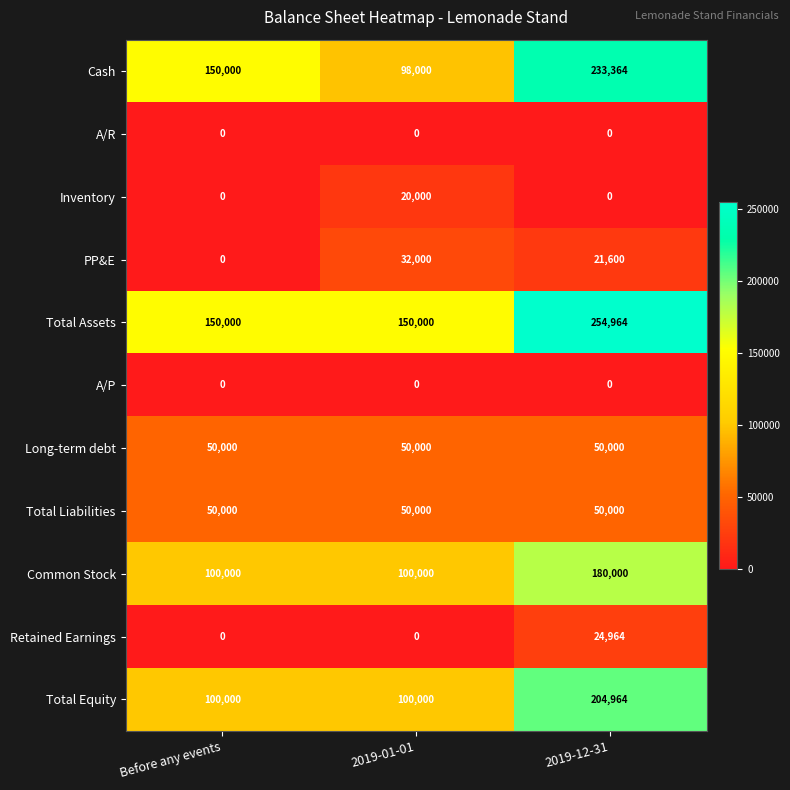

True or false: Retained Earnings has a value of -8107 at 2019-01-01.

False